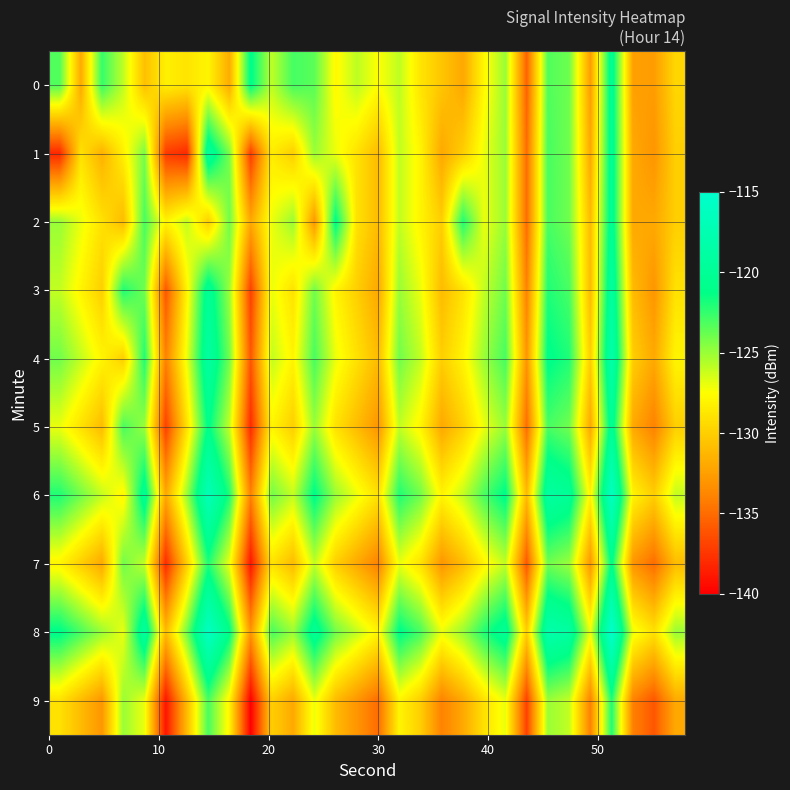

Rank the series by their maximum value, from highest to lowest.

8, 6, 4, 3, 1, 2, 5, 0, 7, 9